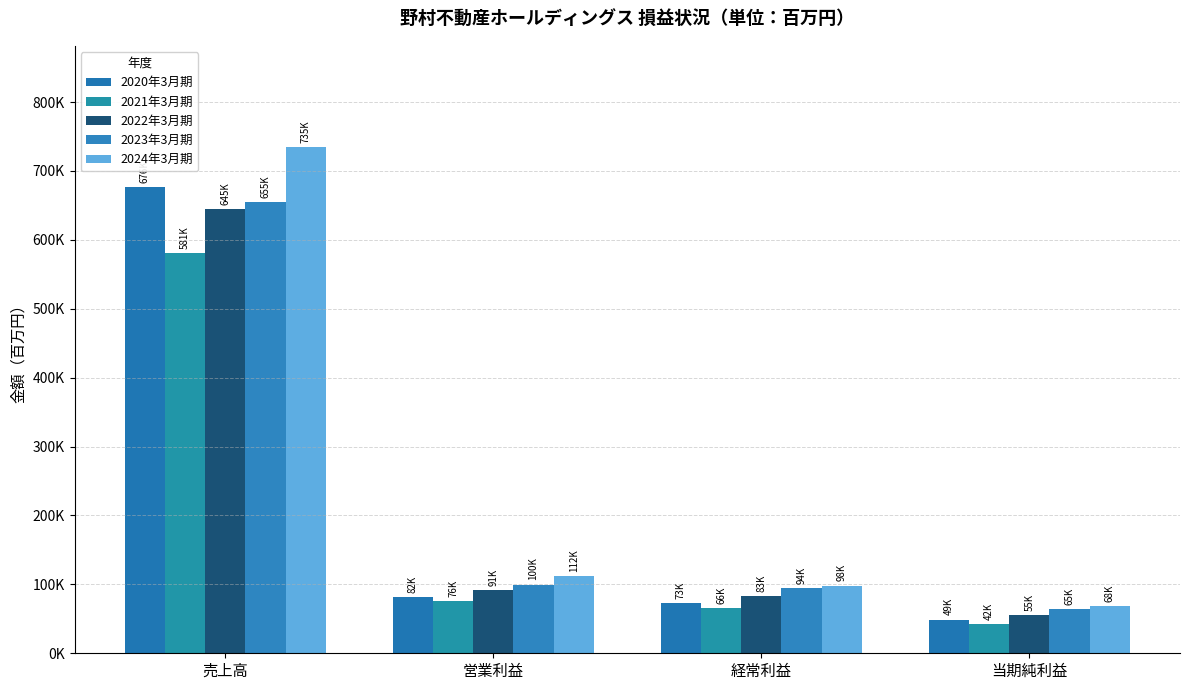

What is the sum of all 2020年3月期 values?

880363